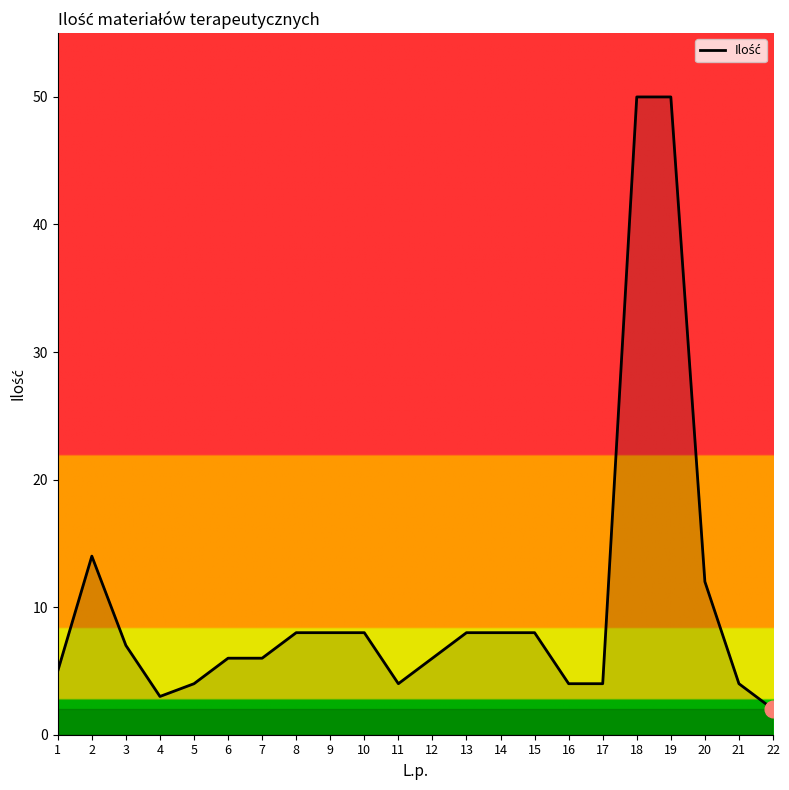

Count the number of categories in the chart.

22